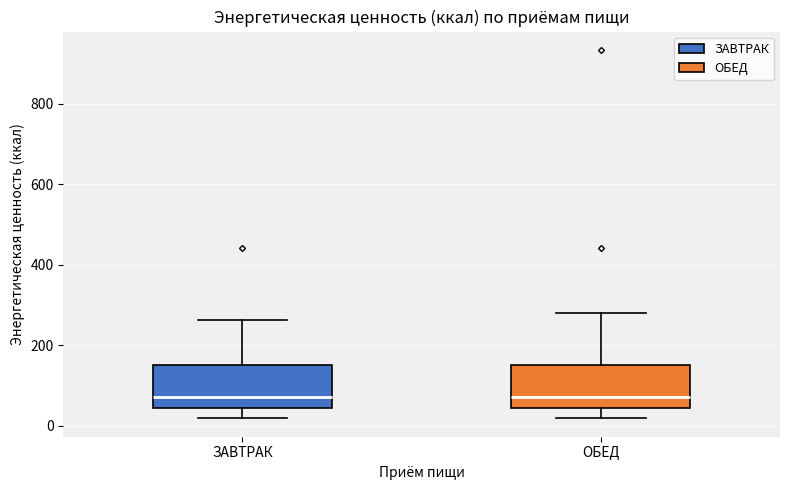

Reading left to right, transcribe this box plot: for each box, give where its median line is, the range the box spans, and where its two whiskers end, as read against the y-axis. The values are not printed on the chart, so give them approximately, as read against the axis.

ЗАВТРАК: median 80, box 40 to 160, whiskers 20 to 260
ОБЕД: median 80, box 40 to 160, whiskers 20 to 280